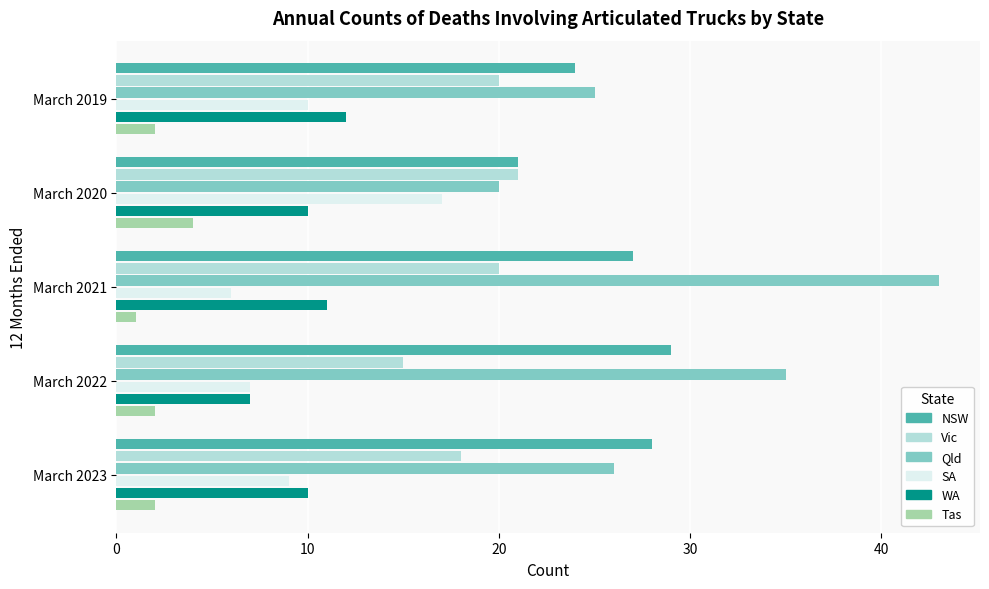

What is the difference between the maximum and minimum values in the Qld series?

23